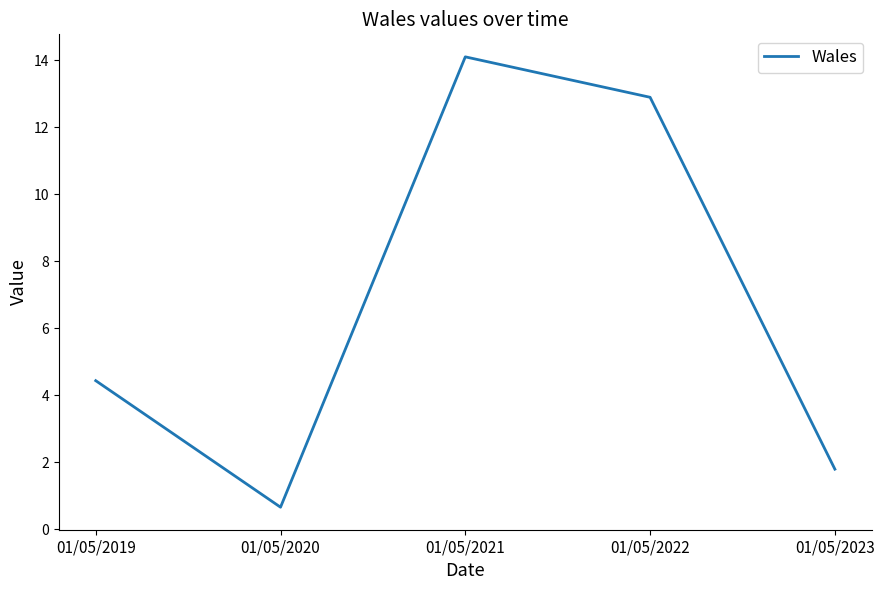

The chart shows a value of 4.4 at 01/05/2019. True or false?

True